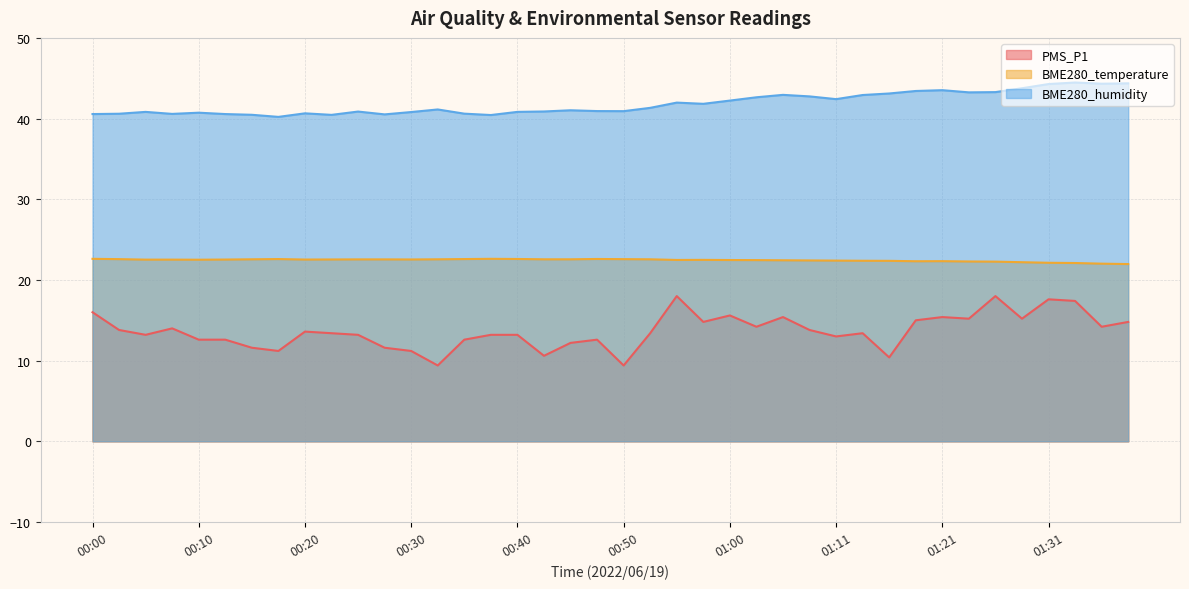

How many interior local valleys does the BME280_temperature series have?

5